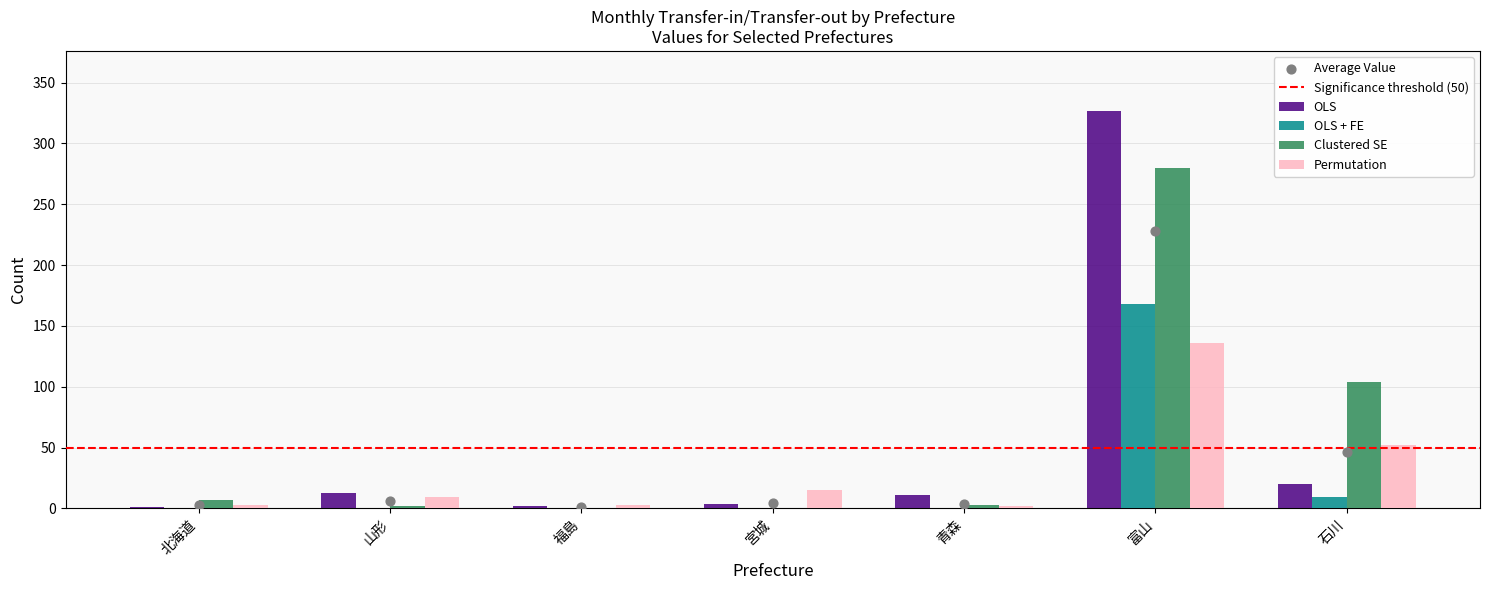

Is the value of Clustered SE at 宮城 greater than the value of Permutation at 青森?

No